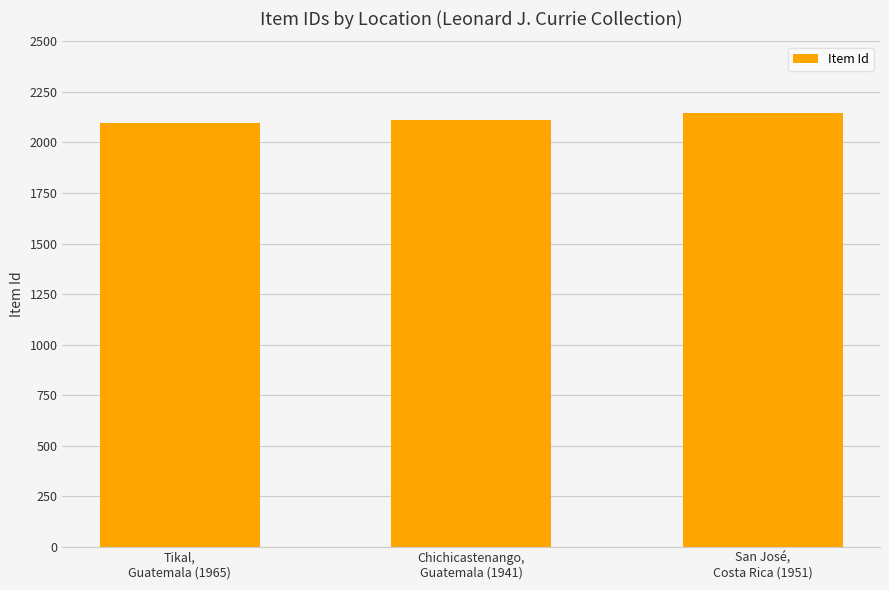

What is the label of the 2nd bar from the left?

Chichicastenango,
Guatemala (1941)